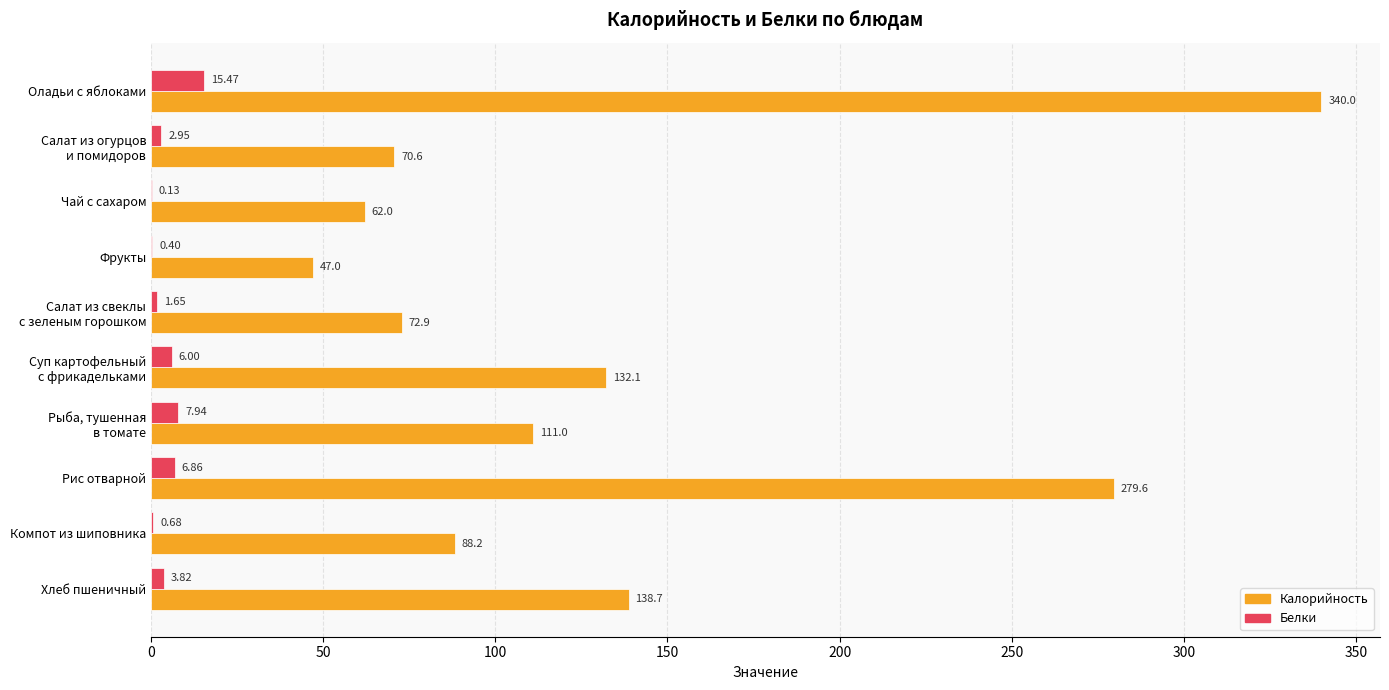

How many values in the Белки series exceed 3?

5